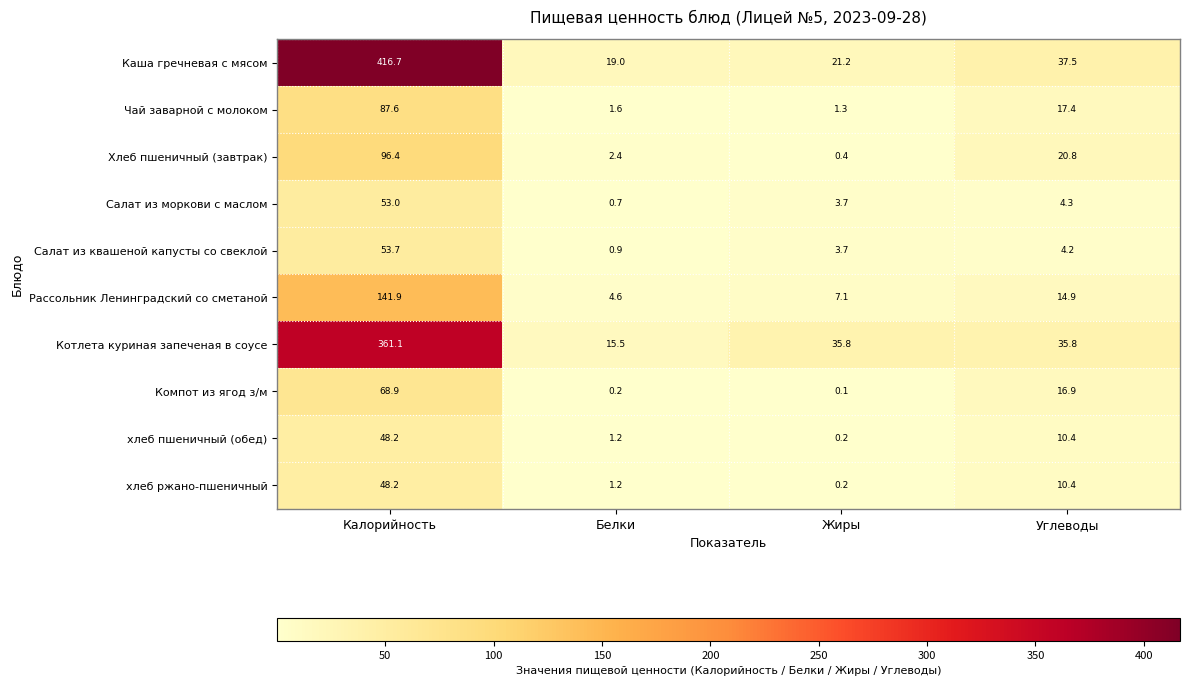

What is the spread (max minus min) of values at Белки?

18.8